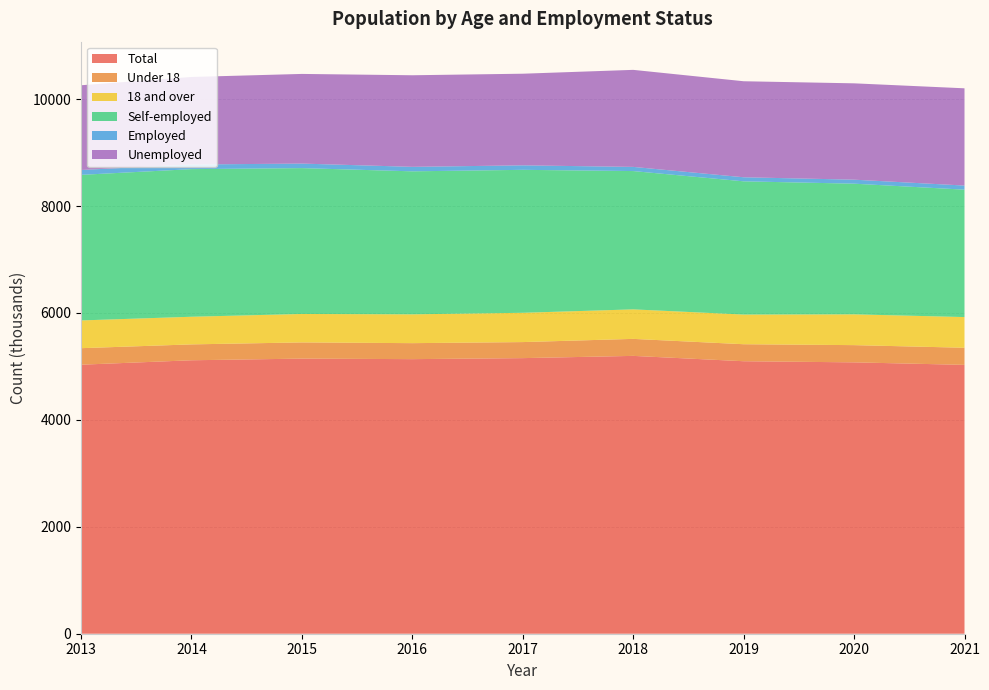

Reading right to left, transcribe all the data shown in this chart.

Total: 2021=5029	2020=5076	2019=5097	2018=5197	2017=5155	2016=5136	2015=5146	2014=5115	2013=5032
Under 18: 2021=320	2020=322	2019=318	2018=318	2017=300	2016=299	2015=303	2014=297	2013=309
18 and over: 2021=574	2020=576	2019=555	2018=552	2017=548	2016=539	2015=532	2014=517	2013=519
Self-employed: 2021=2383	2020=2444	2019=2492	2018=2587	2017=2674	2016=2675	2015=2728	2014=2761	2013=2723
Employed: 2021=77	2020=75	2019=76	2018=78	2017=84	2016=84	2015=85	2014=87	2013=91
Unemployed: 2021=1819	2020=1802	2019=1796	2018=1815	2017=1714	2016=1713	2015=1677	2014=1637	2013=1585